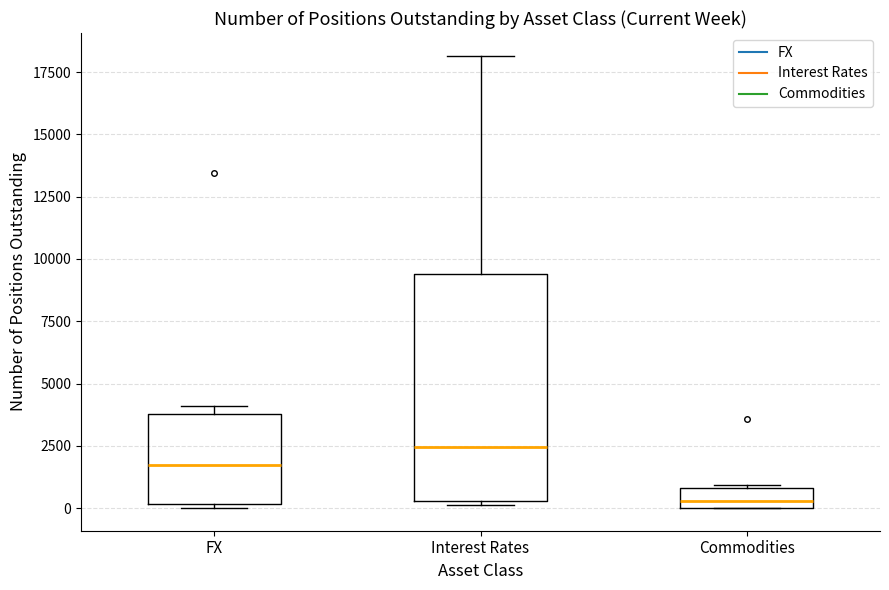

Reading left to right, read every box against the y-axis: the position of its median line, the range the box covers, and the ends of its whiskers. The values are not printed on the chart, so give them approximately, as read against the axis.

FX: median 1500, box 0 to 4000, whiskers 0 (just below the box's lower edge) to 4000 (just above the box's upper edge)
Interest Rates: median 2500, box 500 to 9500, whiskers 0 to 18000
Commodities: median 500, box 0 to 1000, whiskers 0 to 1000